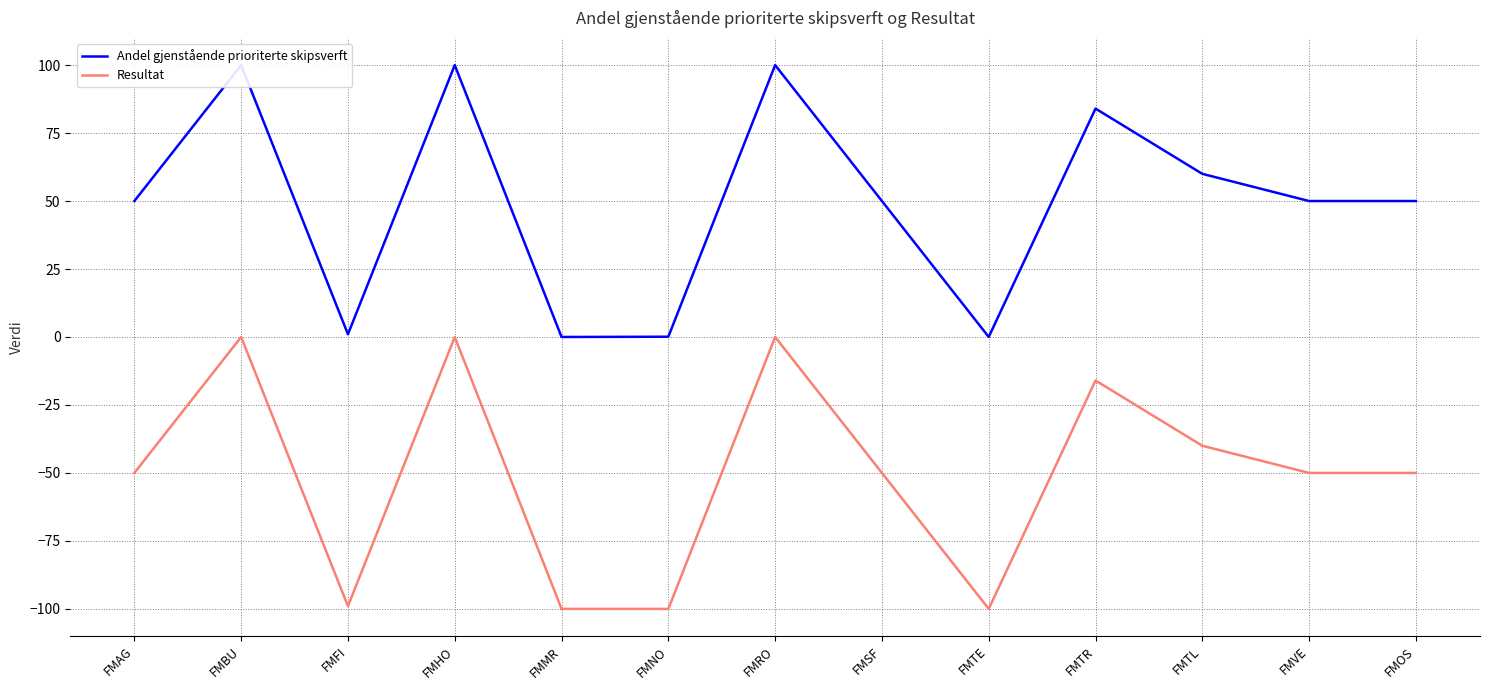

What value does the Resultat series have at FMVE?

-50